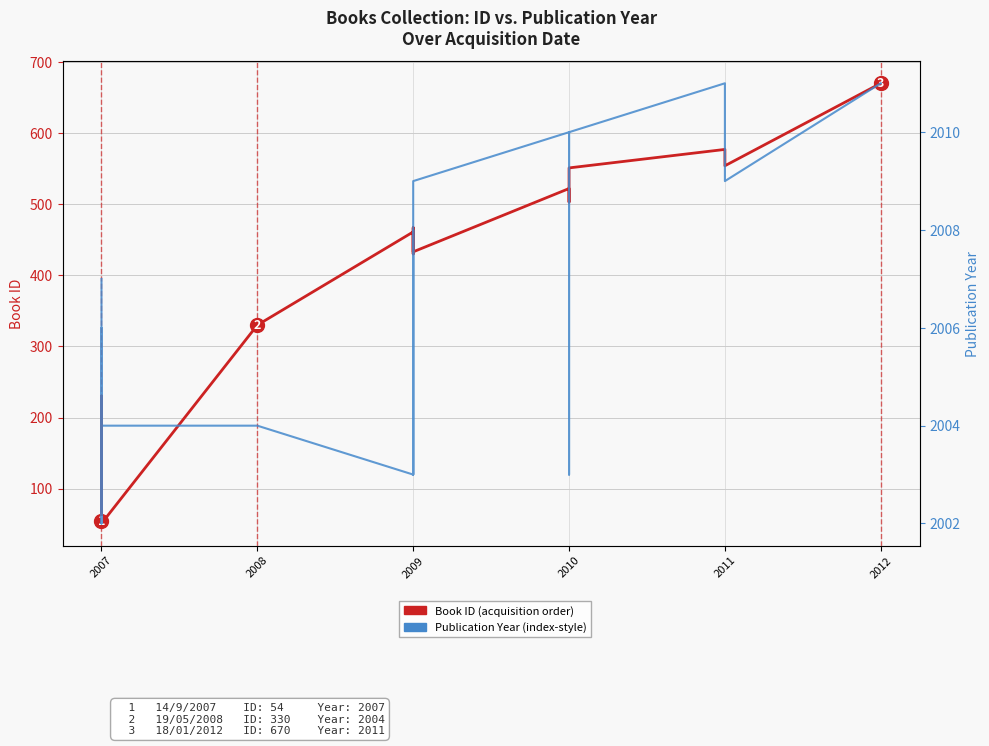

The Book ID over Acquisition Year series shows 136 at 2009. True or false?

False